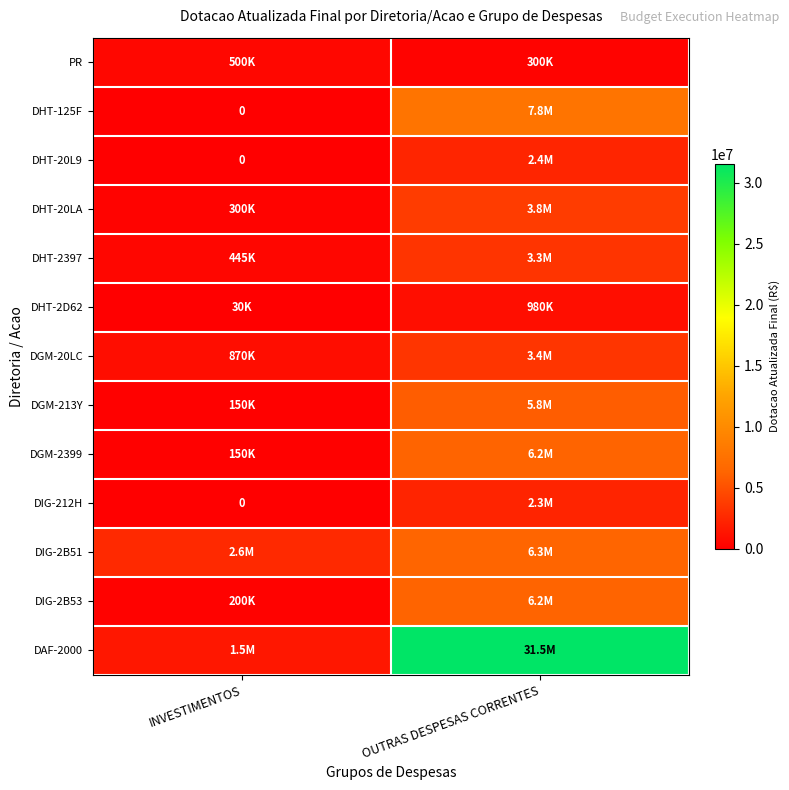

The DHT-20L9 series shows 0 at INVESTIMENTOS. True or false?

True